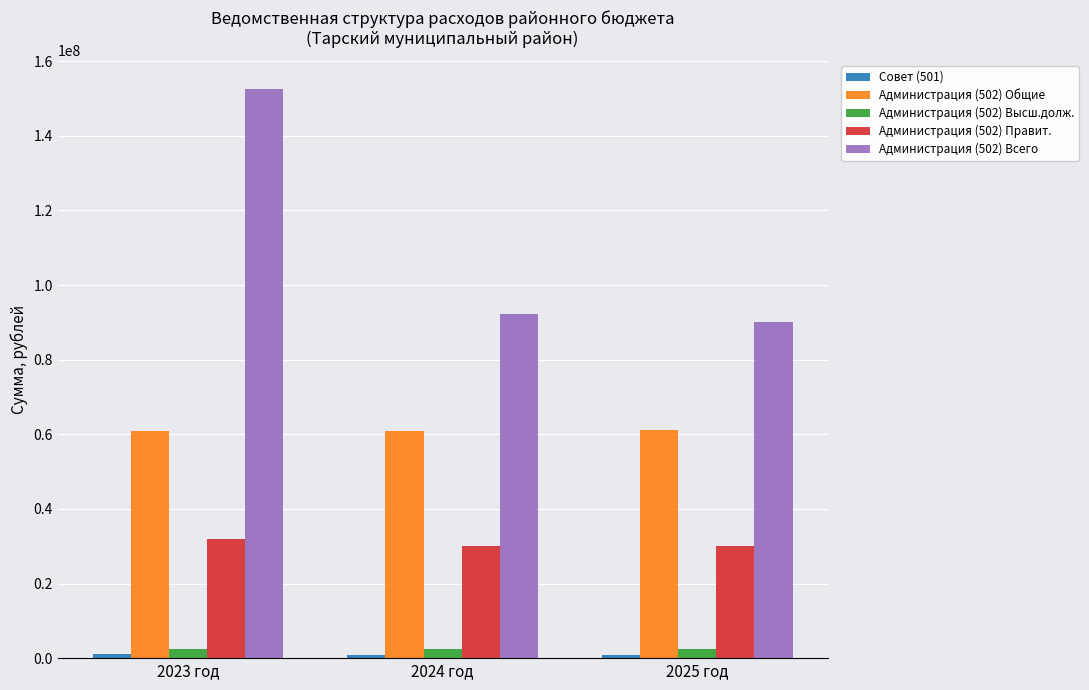

What is the average value of the Администрация (502) Общие series?

61029456.4